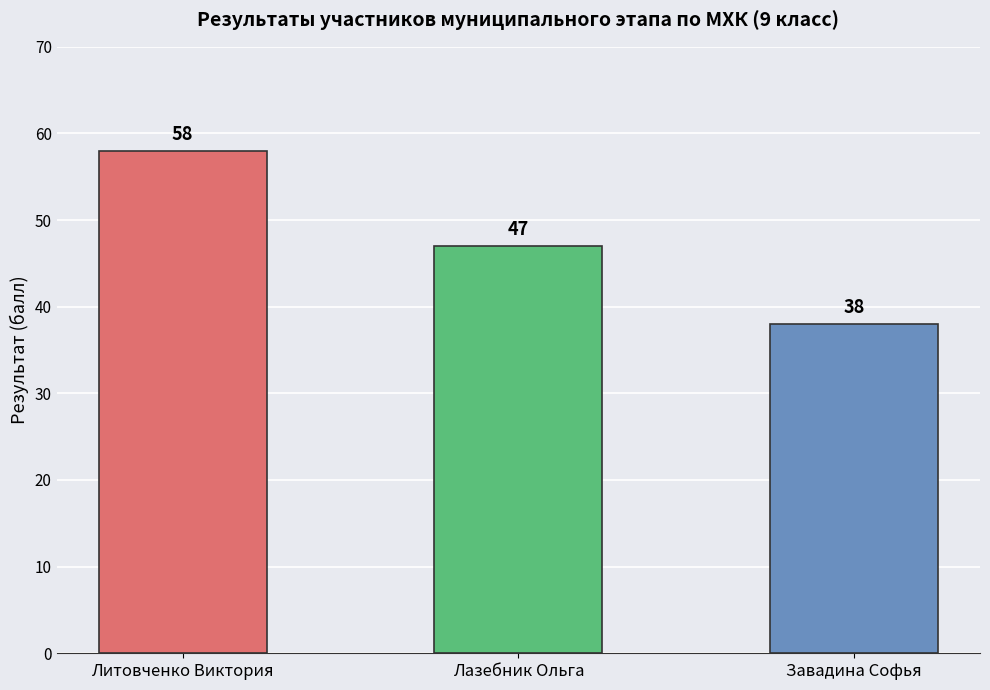

What is the average value?

48